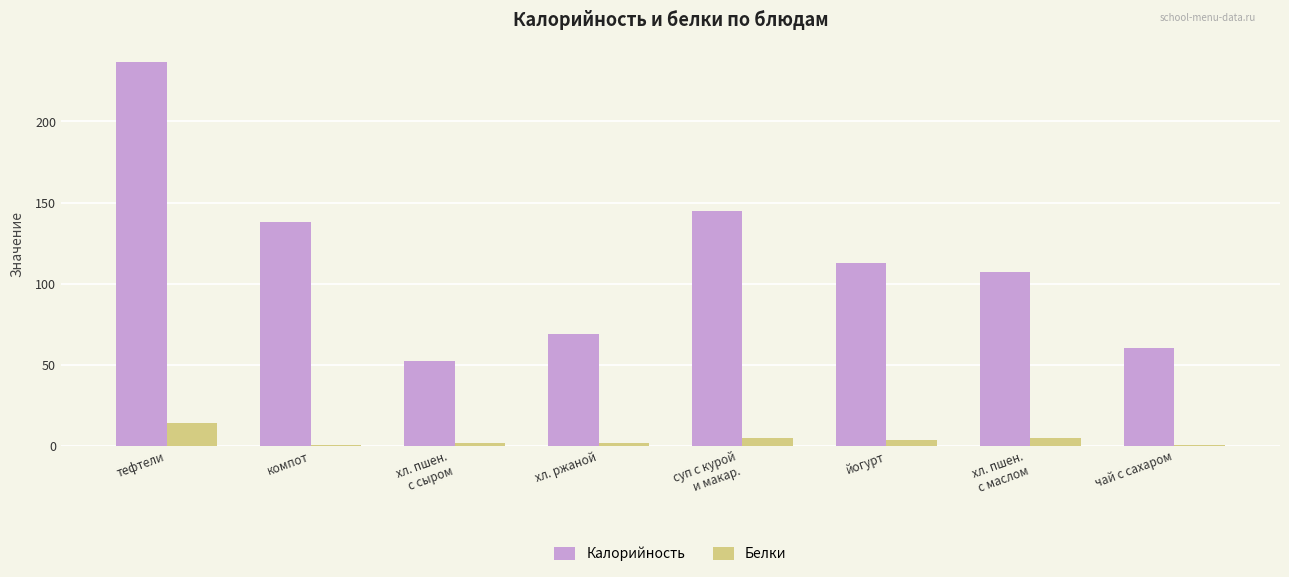

True or false: Калорийность has a value of 60.0 at чай с сахаром.

True